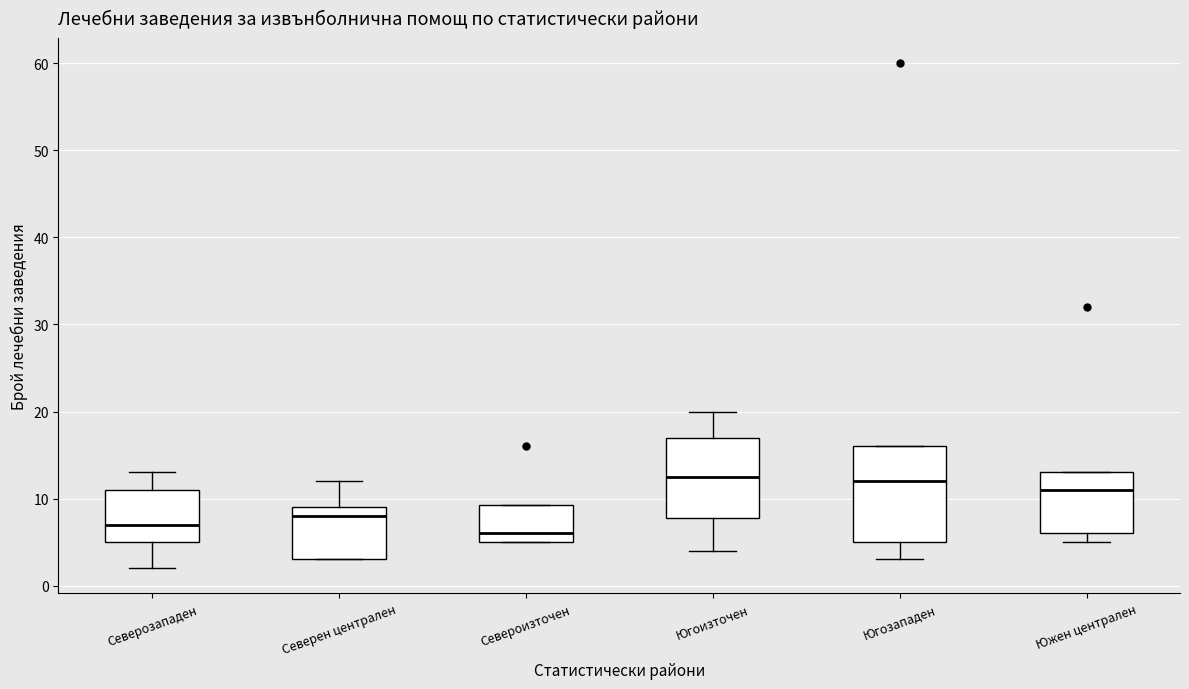

Reading left to right, transcribe this box plot: for each box, give where its median line is, the range the box spans, and where its two whiskers end, as read against the y-axis. The values are not printed on the chart, so give them approximately, as read against the axis.

Северозападен: median 7, box 5 to 11, whiskers 2 to 13
Северен централен: median 8, box 3 to 9, whiskers 3 to 12
Североизточен: median 6, box 5 to 9, whiskers 5 to 9
Югоизточен: median 13, box 8 to 17, whiskers 4 to 20
Югозападен: median 12, box 5 to 16, whiskers 3 to 16
Южен централен: median 11, box 6 to 13, whiskers 5 to 13